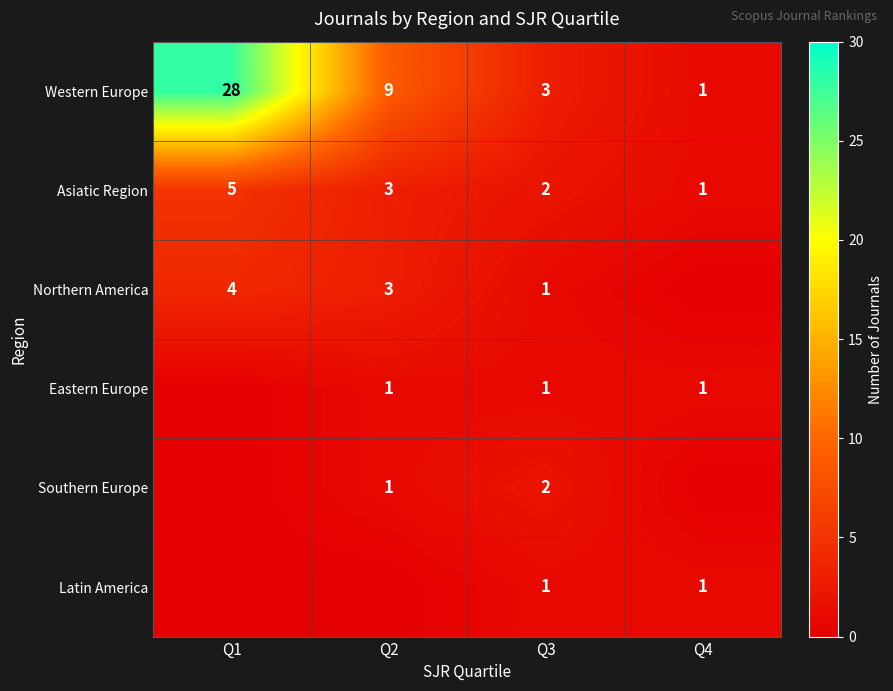

What is the difference between the maximum and second lowest values in the Asiatic Region series?

3